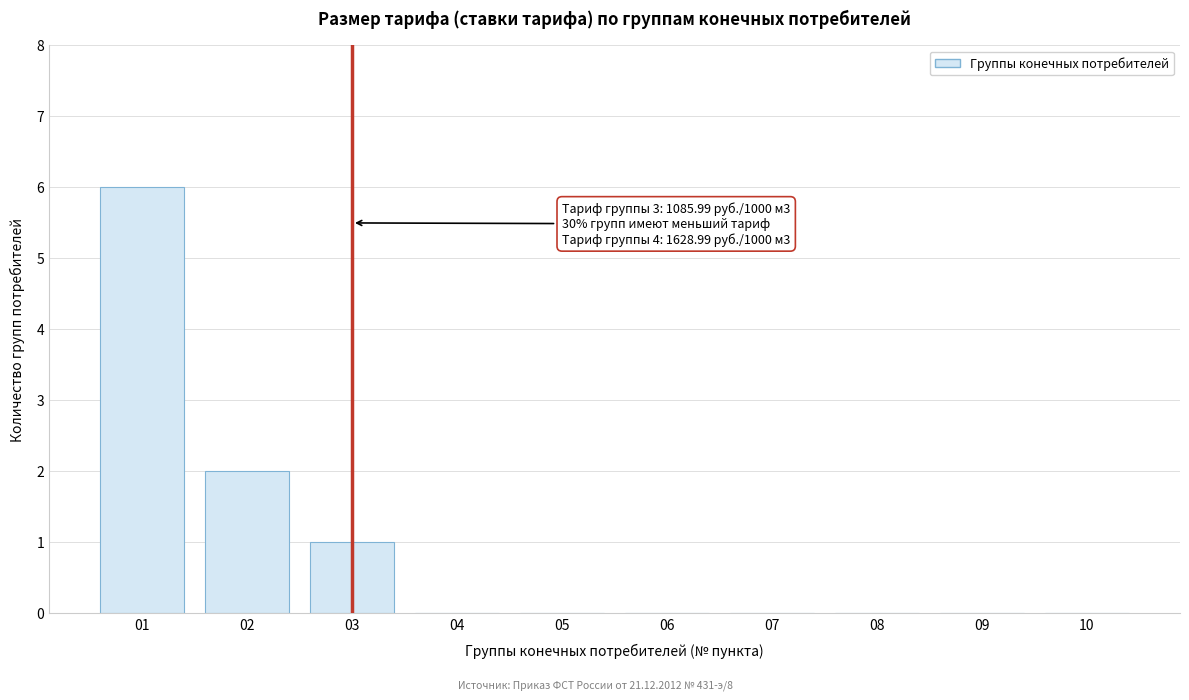

Reading left to right, what are all the values shown in this chart?

01=6	02=2	03=1	04=0	05=0	06=0	07=0	08=0	09=0	10=0